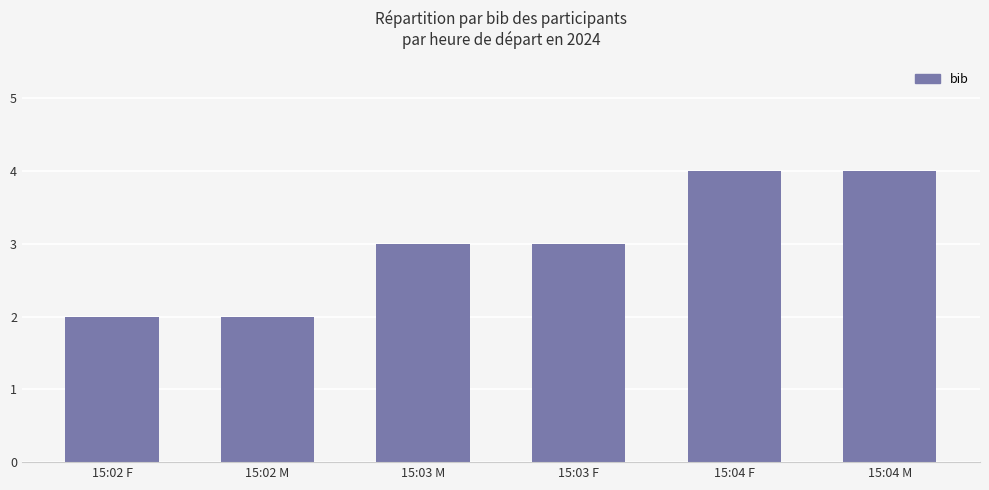

What is the maximum value shown in the chart?

4